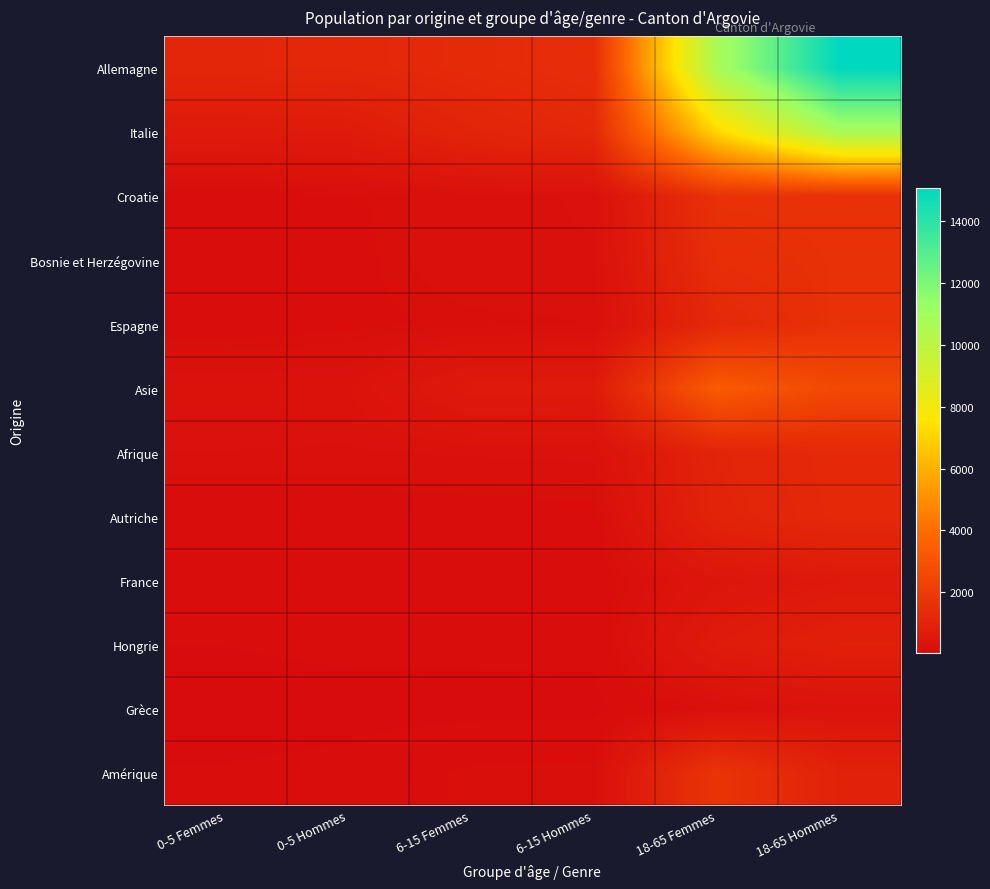

Between 0-5 Femmes and 18-65 Hommes, which series saw the biggest shift?

Allemagne